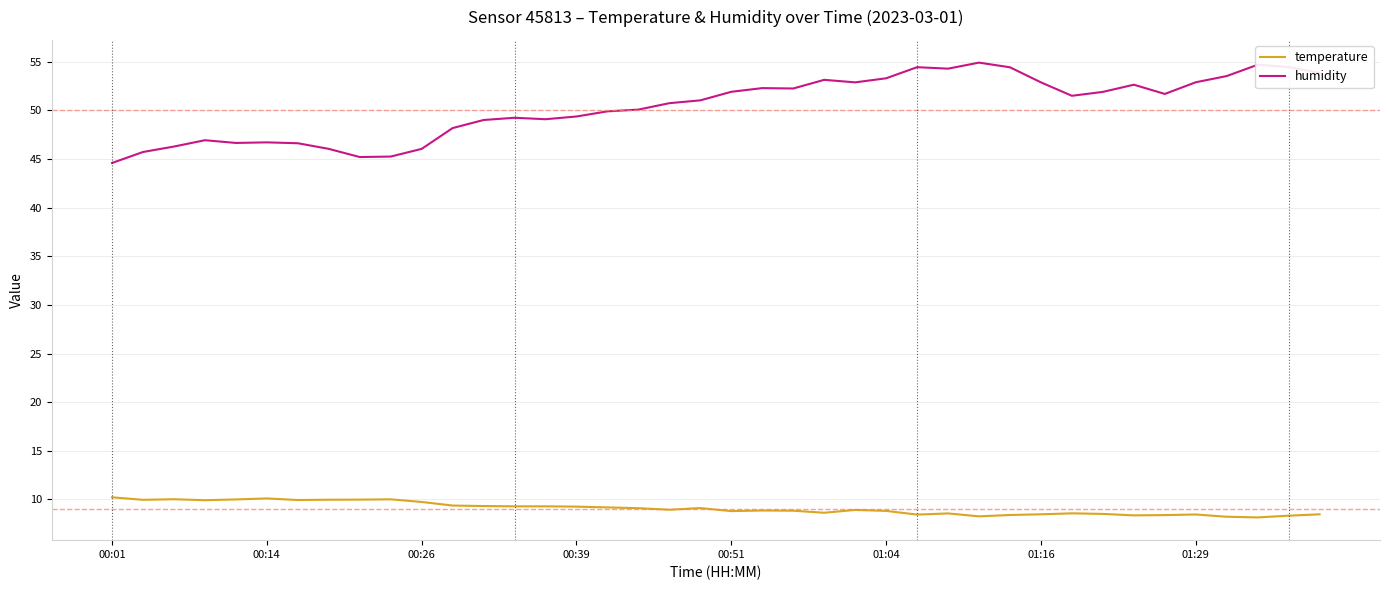

Rank the series by their maximum value, from lowest to highest.

temperature, humidity